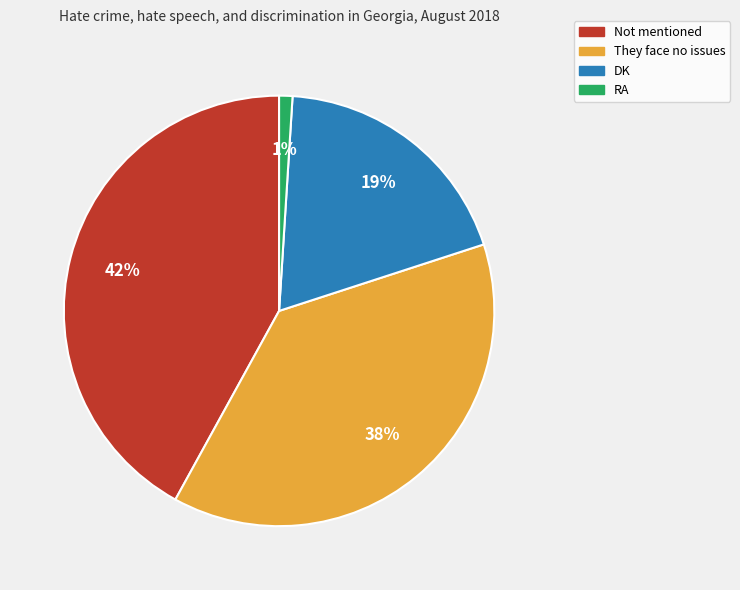

Which slice is the smallest?

RA